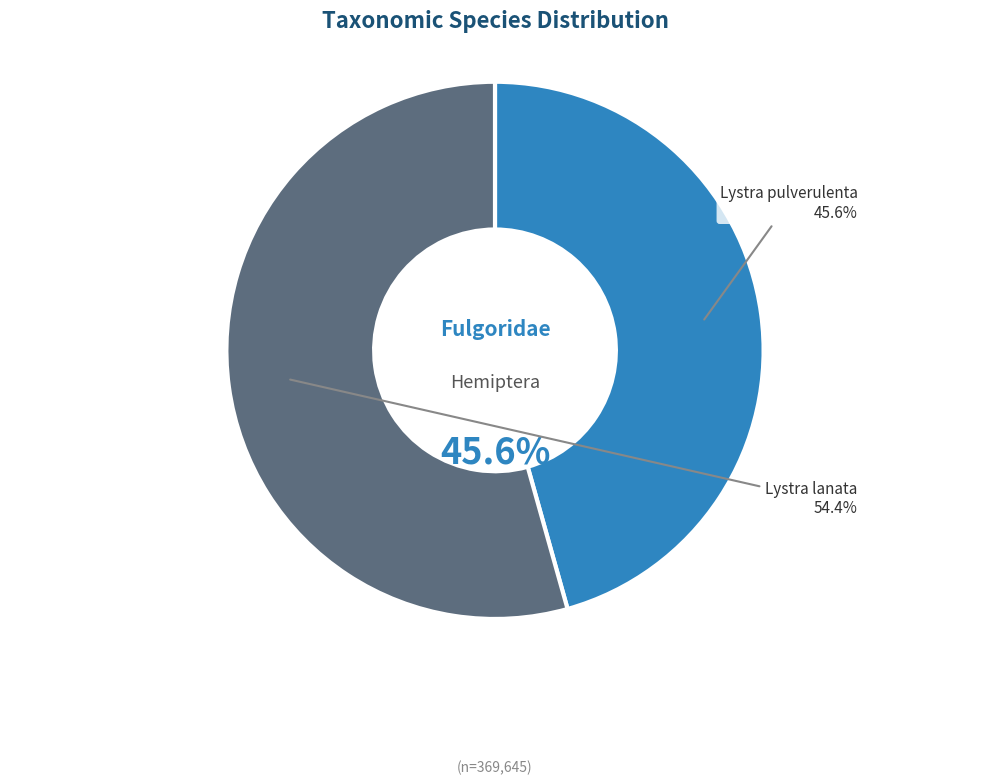

Rank the categories by value from lowest to highest.

Lystra pulverulenta, Lystra lanata